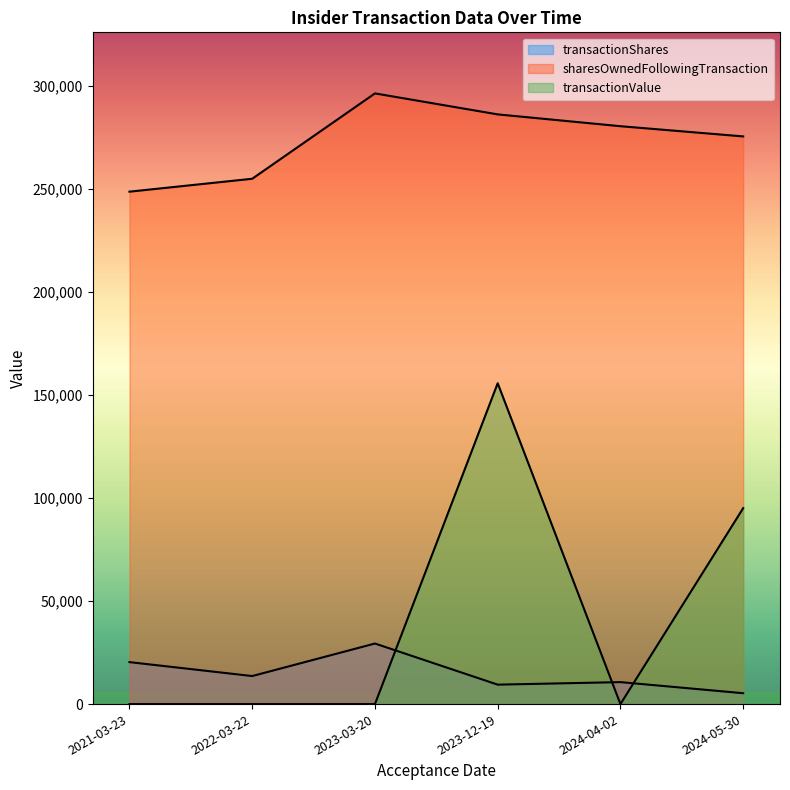

How many positive values does the transactionValue series have?

2